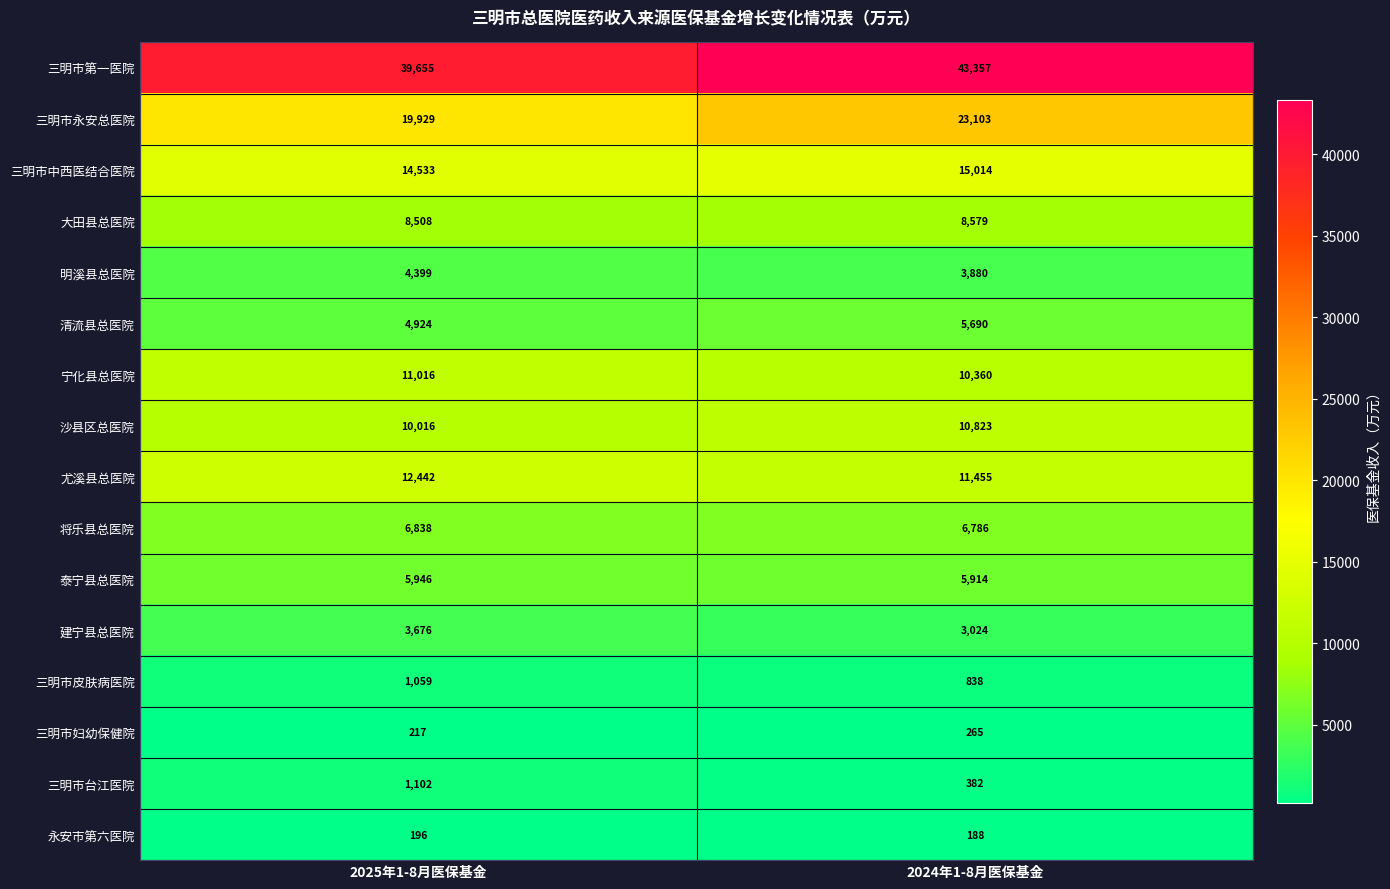

List the series in order of their peak value, highest first.

三明市第一医院, 三明市永安总医院, 三明市中西医结合医院, 尤溪县总医院, 宁化县总医院, 沙县区总医院, 大田县总医院, 将乐县总医院, 泰宁县总医院, 清流县总医院, 明溪县总医院, 建宁县总医院, 三明市台江医院, 三明市皮肤病医院, 三明市妇幼保健院, 永安市第六医院